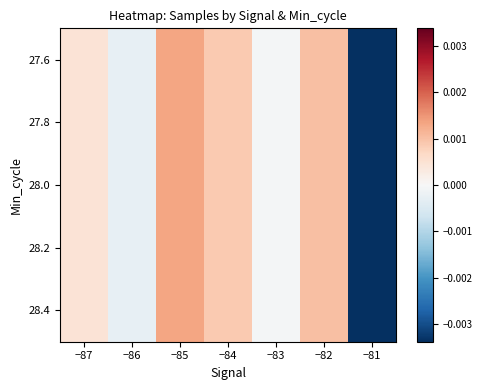

Count the number of values greater than 0.

4